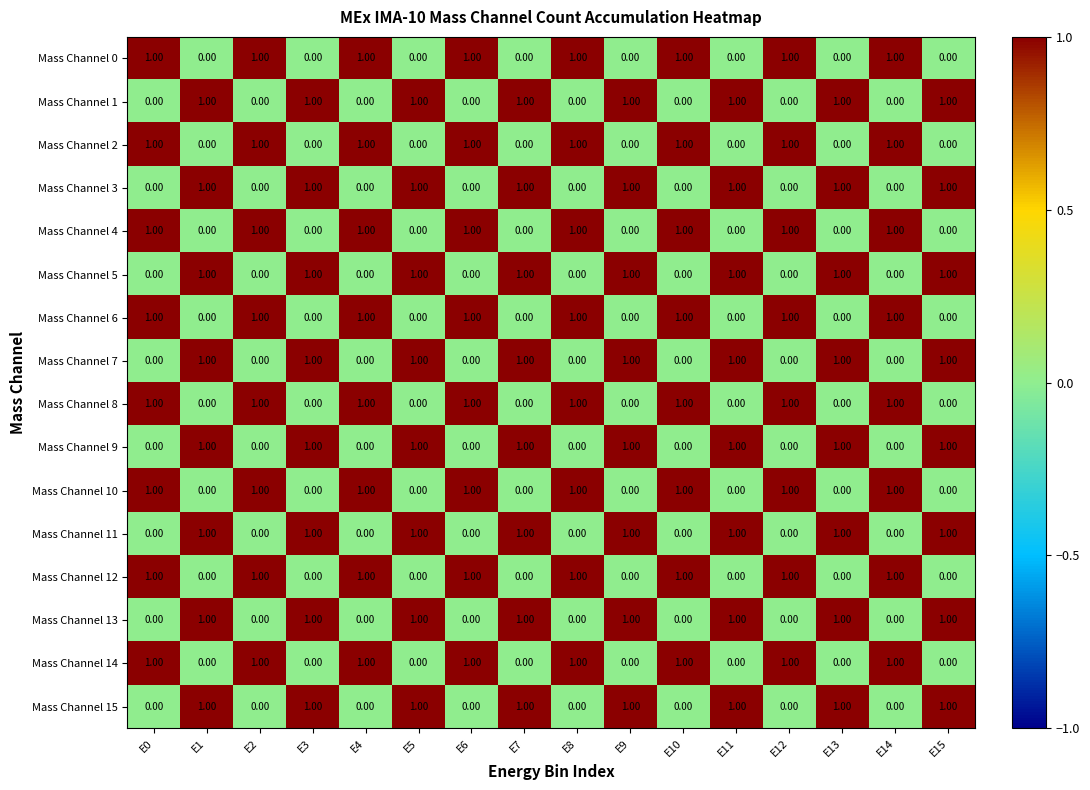

What is the sum of all Mass Channel 3 values?

8